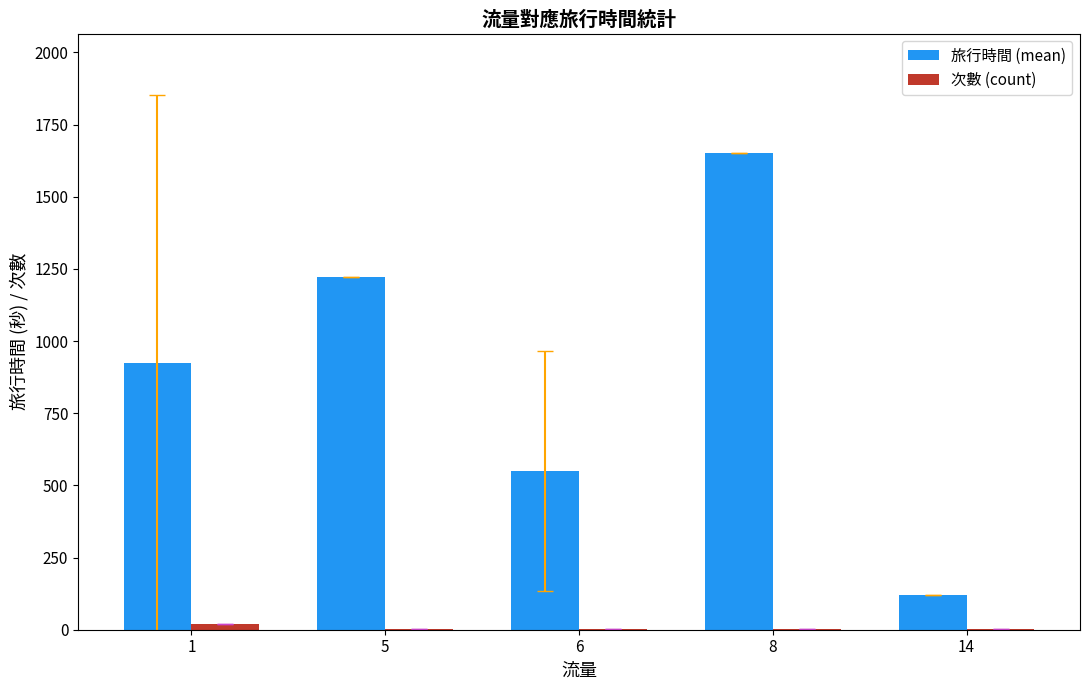

What is the greatest value displayed?

1652.0